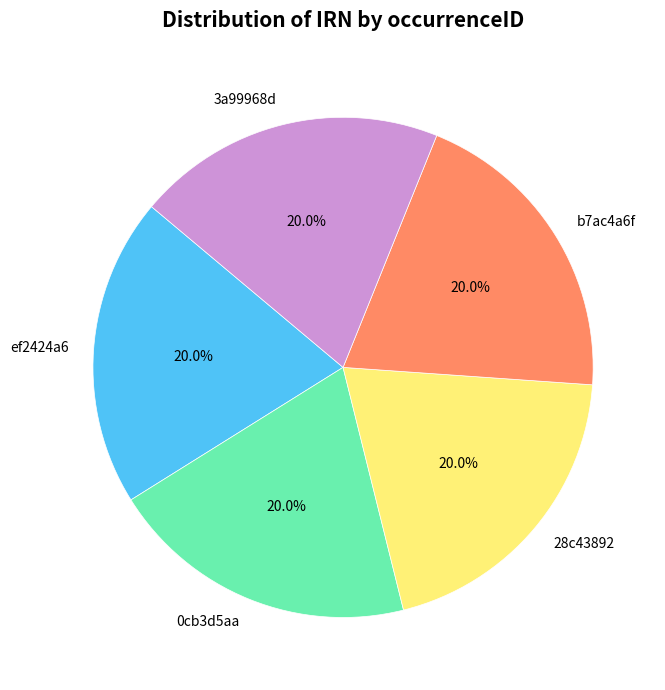

How many segments does this pie chart have?

5